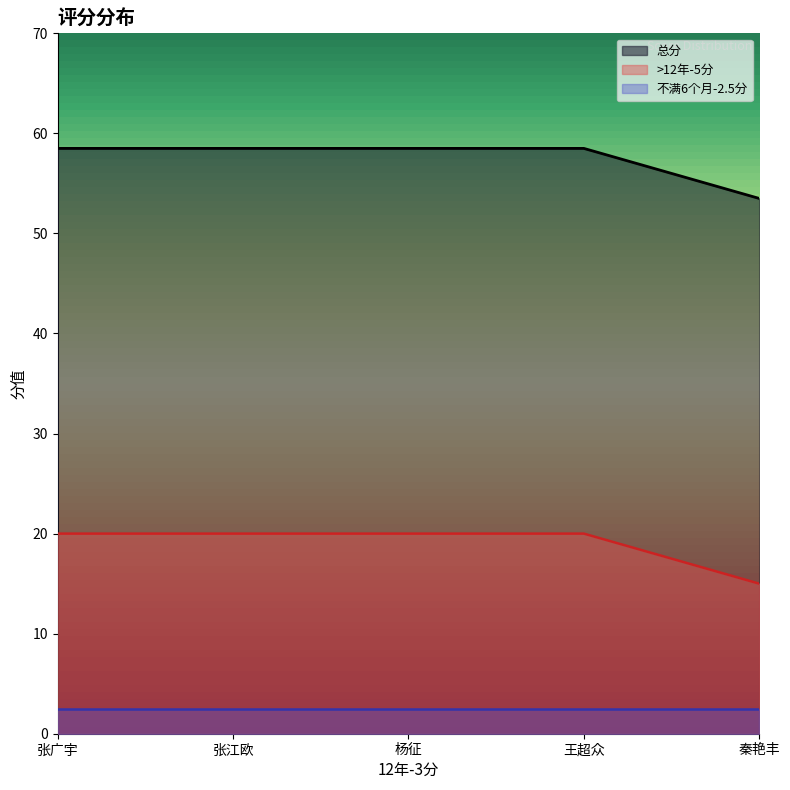

Where is >12年-5分 nearest to the value 56?

张广宇